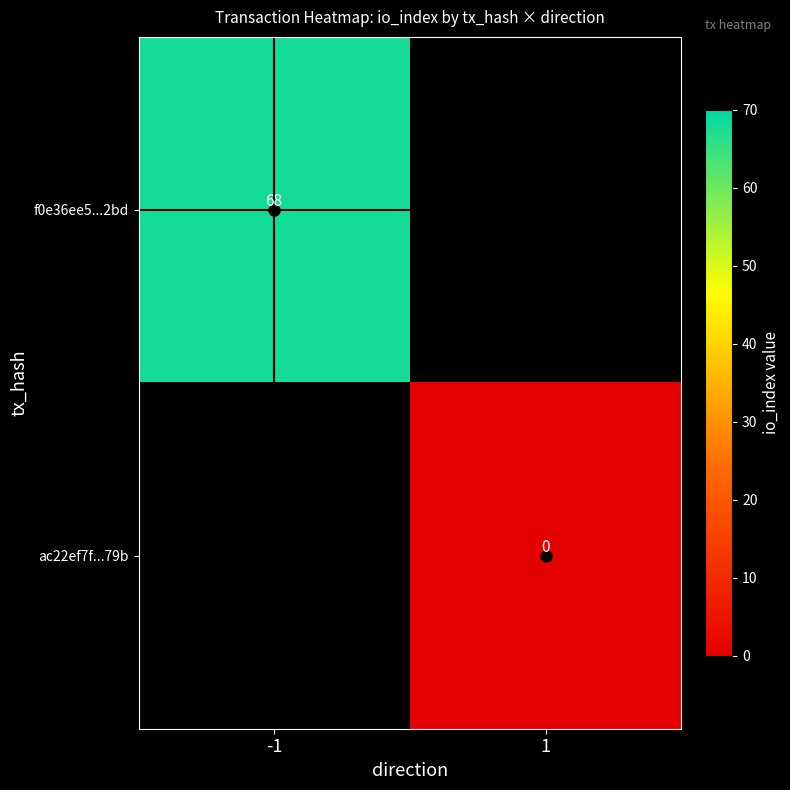

Is the value of ac22ef7f...79b at -1 greater than the value of f0e36ee5...2bd at -1?

No